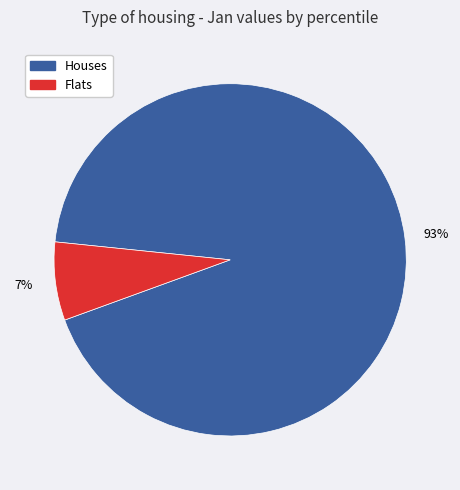

To the nearest percent, what is the average slice percentage?

50%